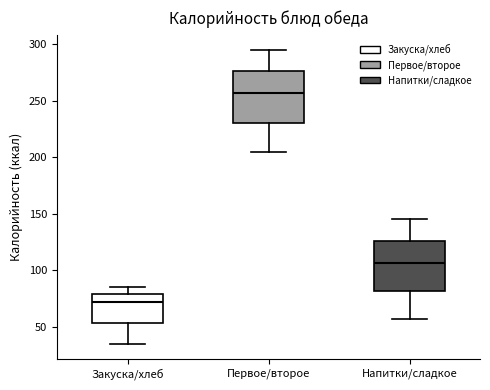

Reading left to right, transcribe this box plot: for each box, give where its median line is, the range the box spans, and where its two whiskers end, as read against the y-axis. The values are not printed on the chart, so give them approximately, as read against the axis.

Закуска/хлеб: median 70, box 55 to 80, whiskers 35 to 85
Первое/второе: median 255, box 230 to 275, whiskers 205 to 295
Напитки/сладкое: median 105, box 80 to 125, whiskers 55 to 145